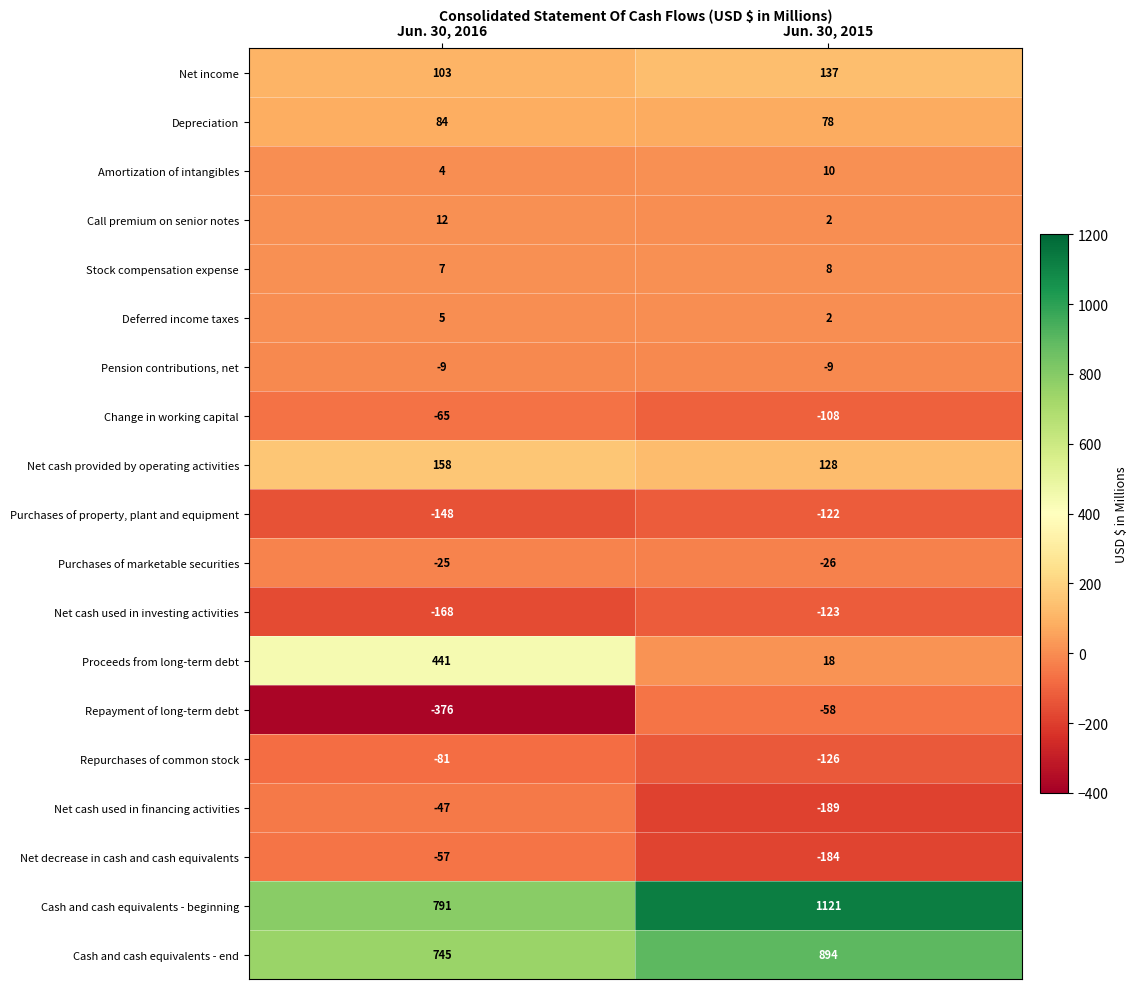

The value of Change in working capital at Jun. 30, 2015 is -184. True or false?

False